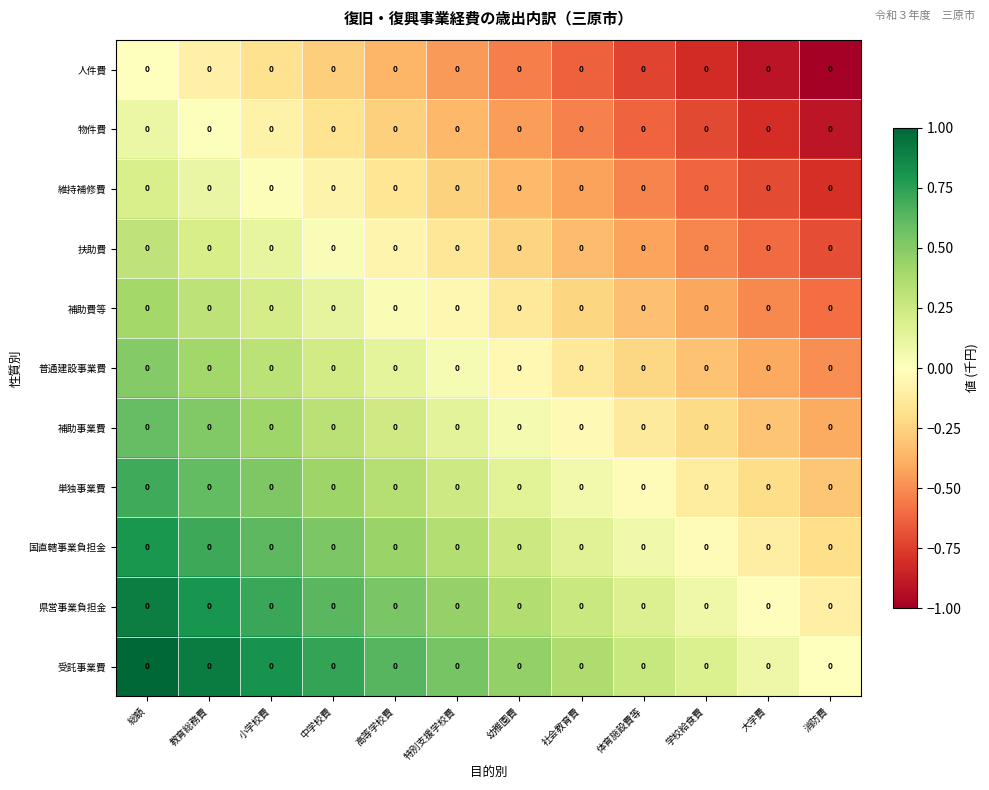

What is the difference between the highest and lowest values at 教育総務費?

1.0